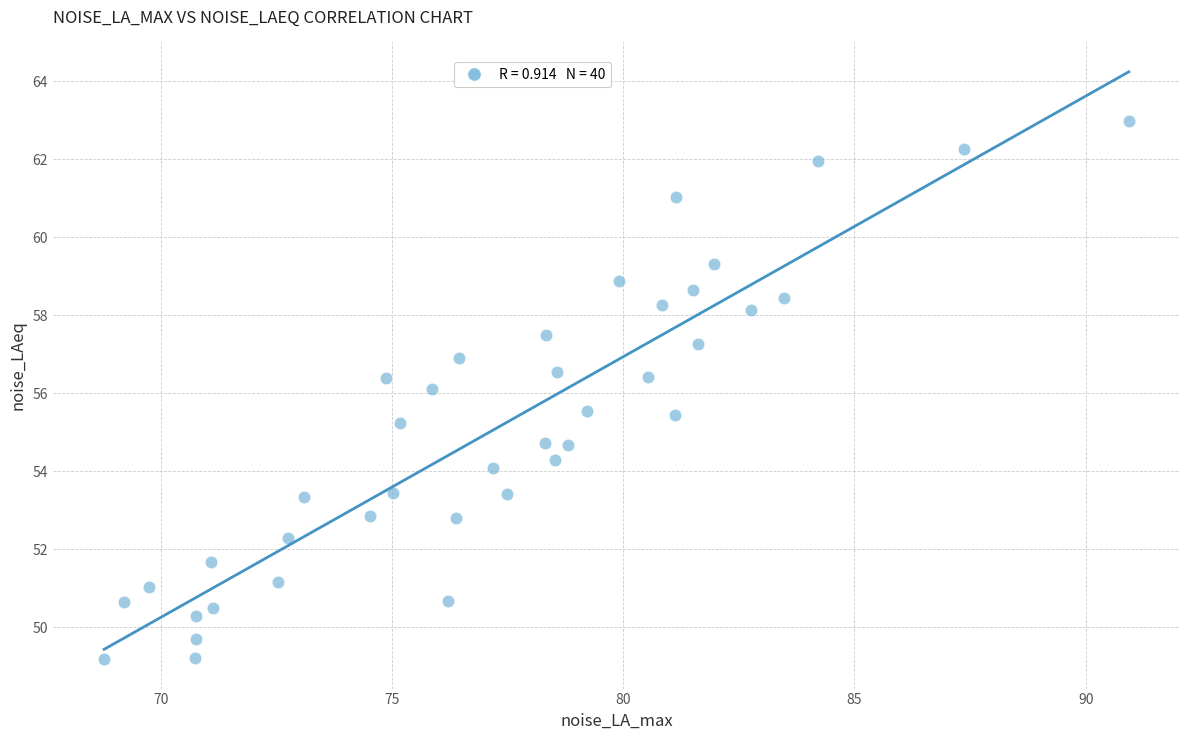

What is the range of Y values (max minus min)?

13.8